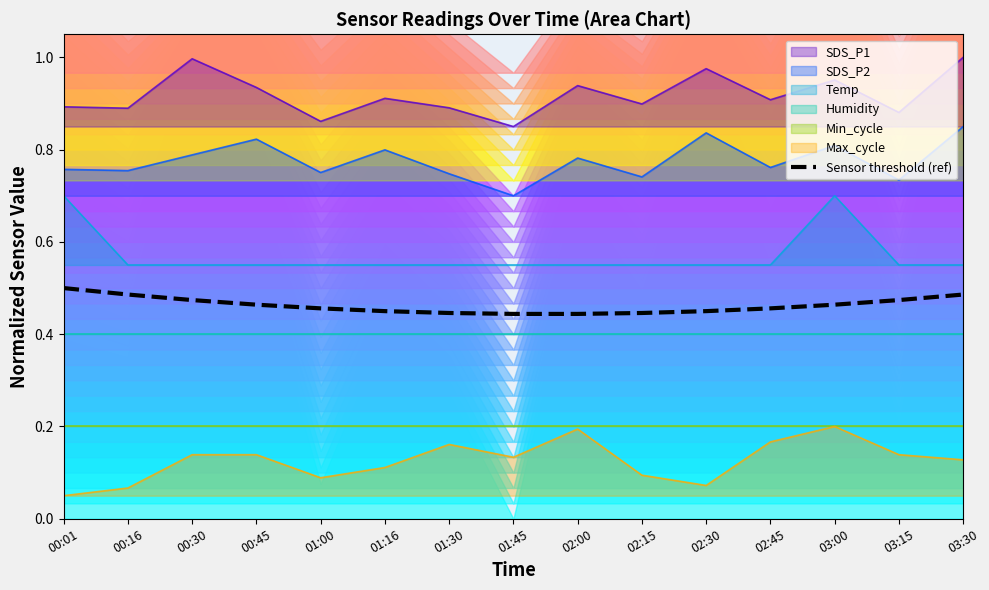

What is the label of the 3rd point from the right?

03:00